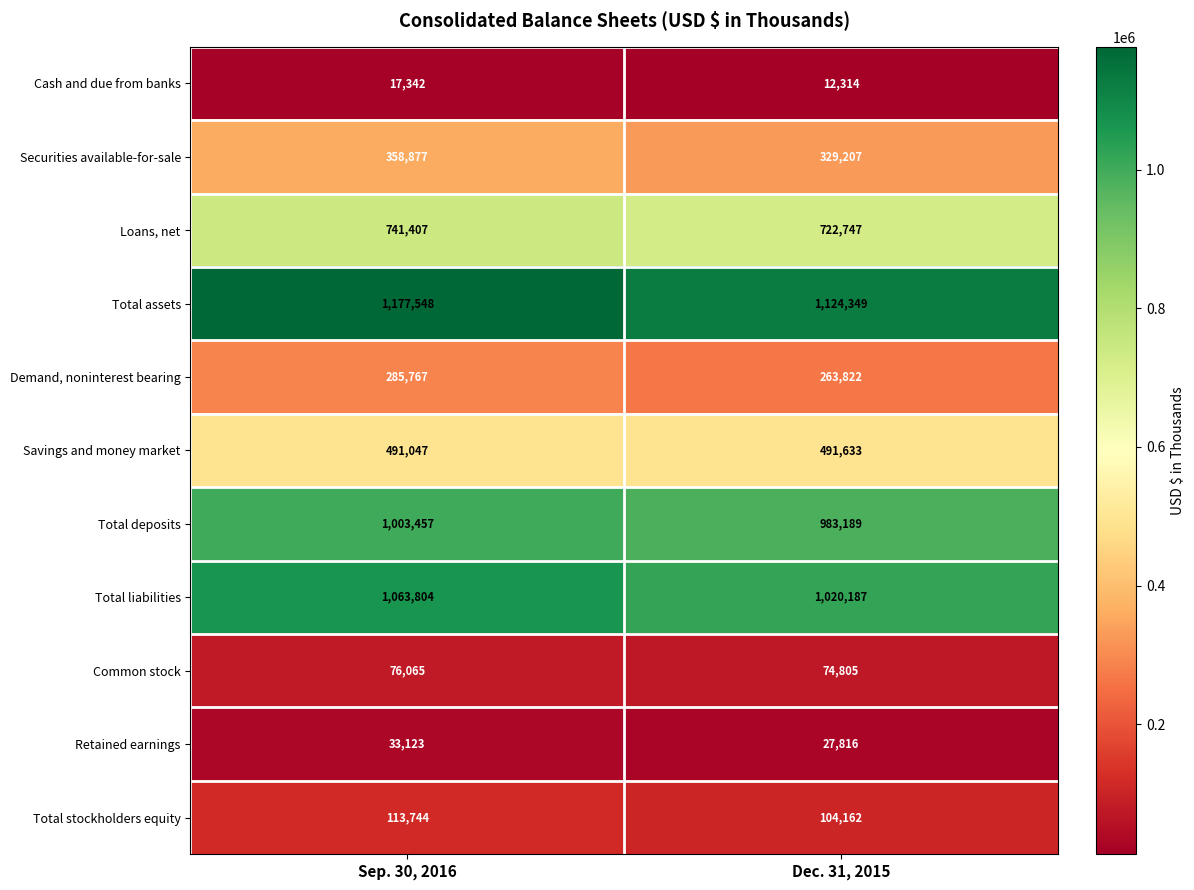

What is the difference between the Retained earnings values at Sep. 30, 2016 and Dec. 31, 2015?

5307